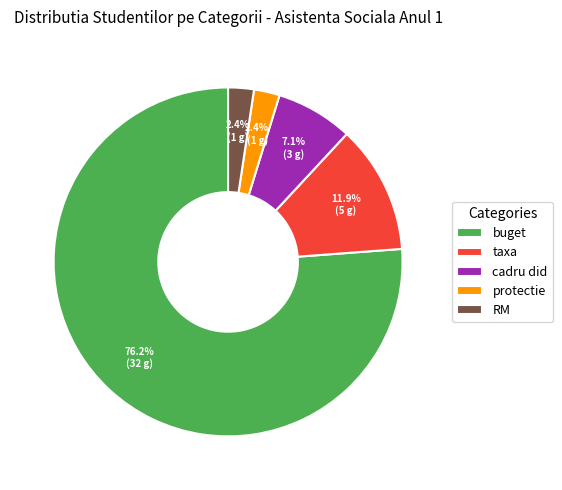

Does any single category account for the majority?

Yes